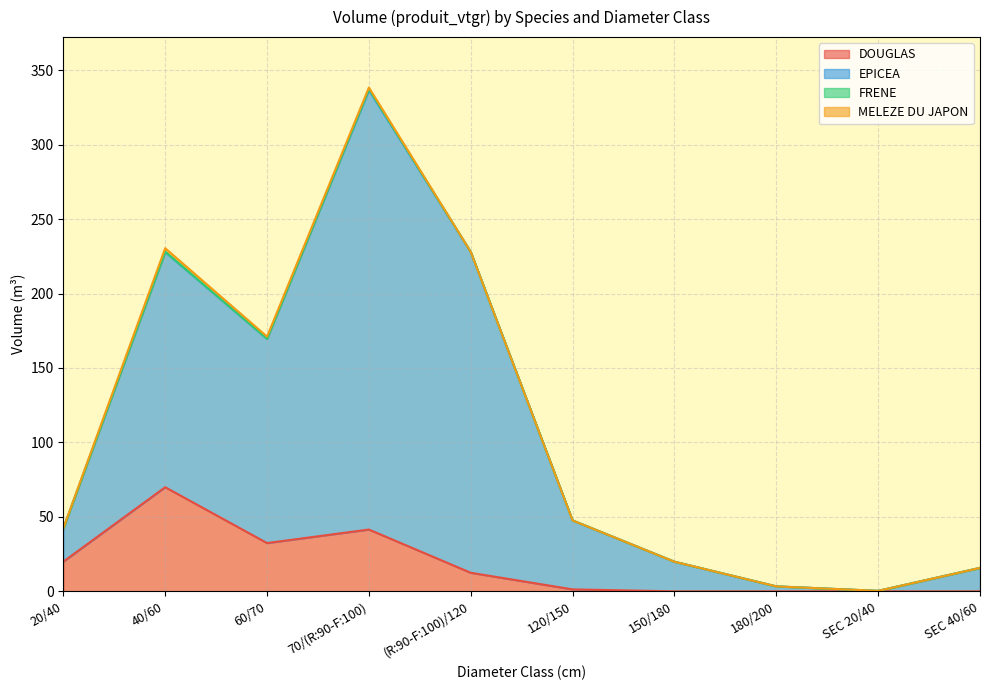

Which category has the lowest value in the EPICEA series?

SEC 20/40